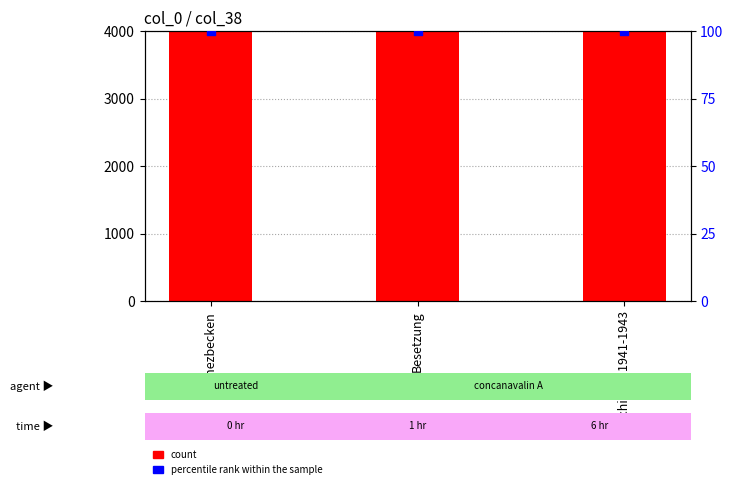

Which series reaches the minimum Y coordinate?

percentile rank within the sample